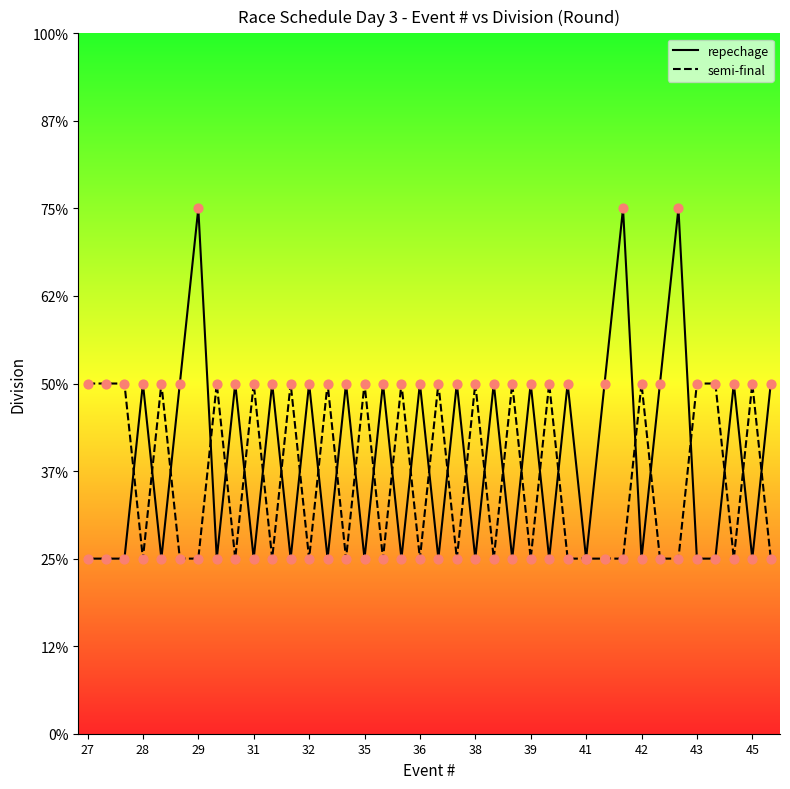

Which series has the largest total across all categories?

repechage